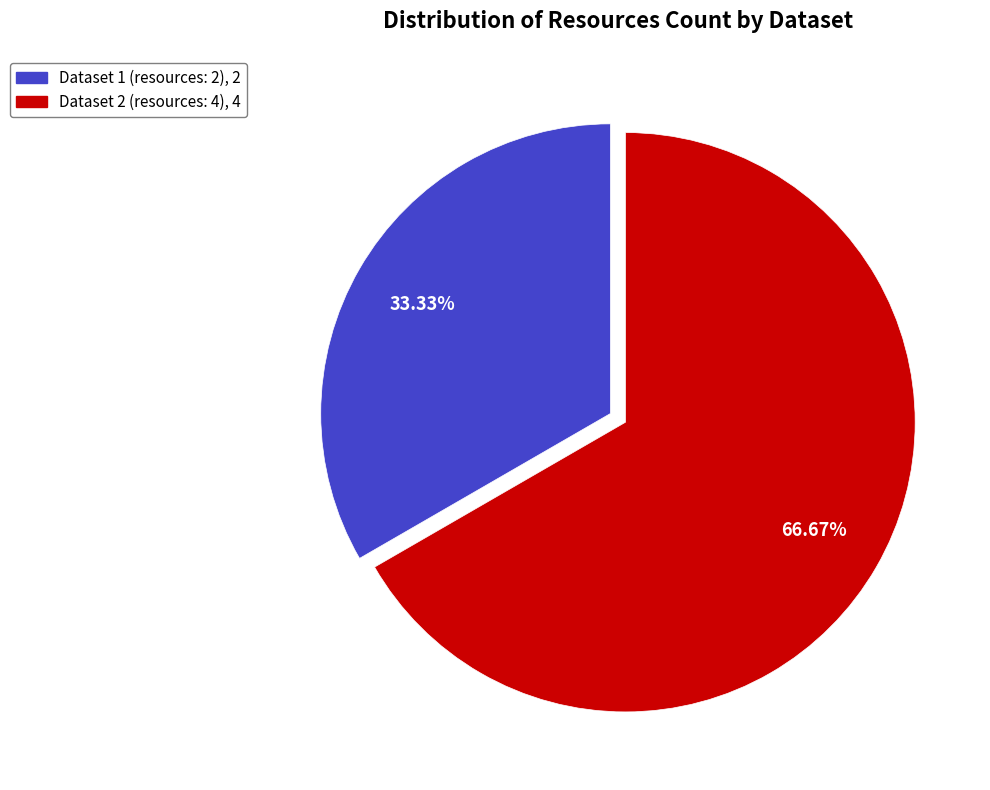

Is there a majority slice in this chart?

Yes